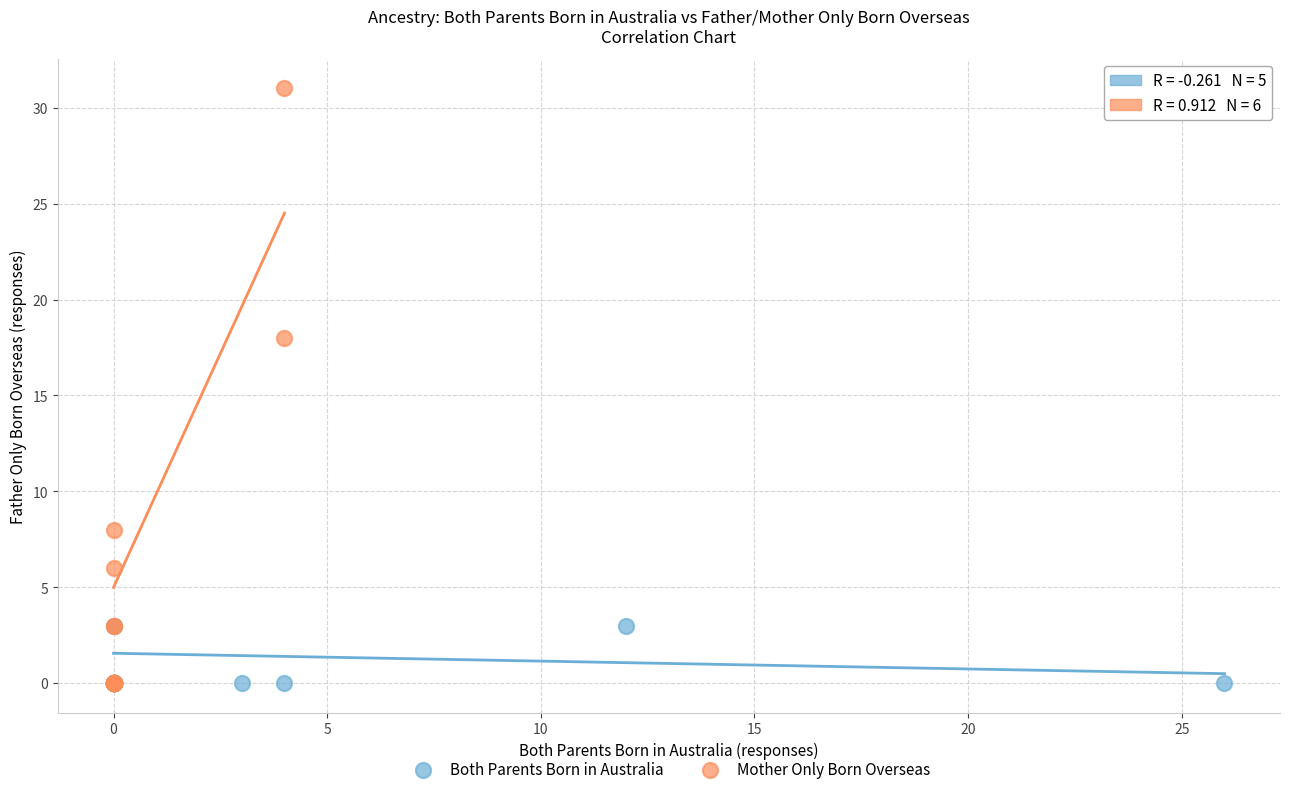

Which series reaches the maximum Y coordinate?

Mother Only Born Overseas